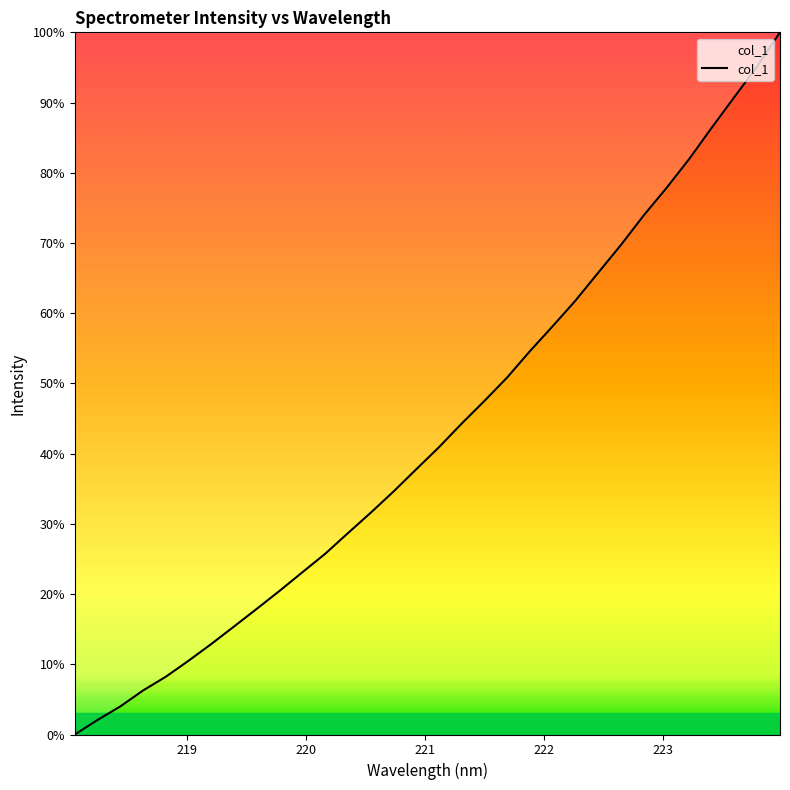

What is the greatest value displayed?

100.0